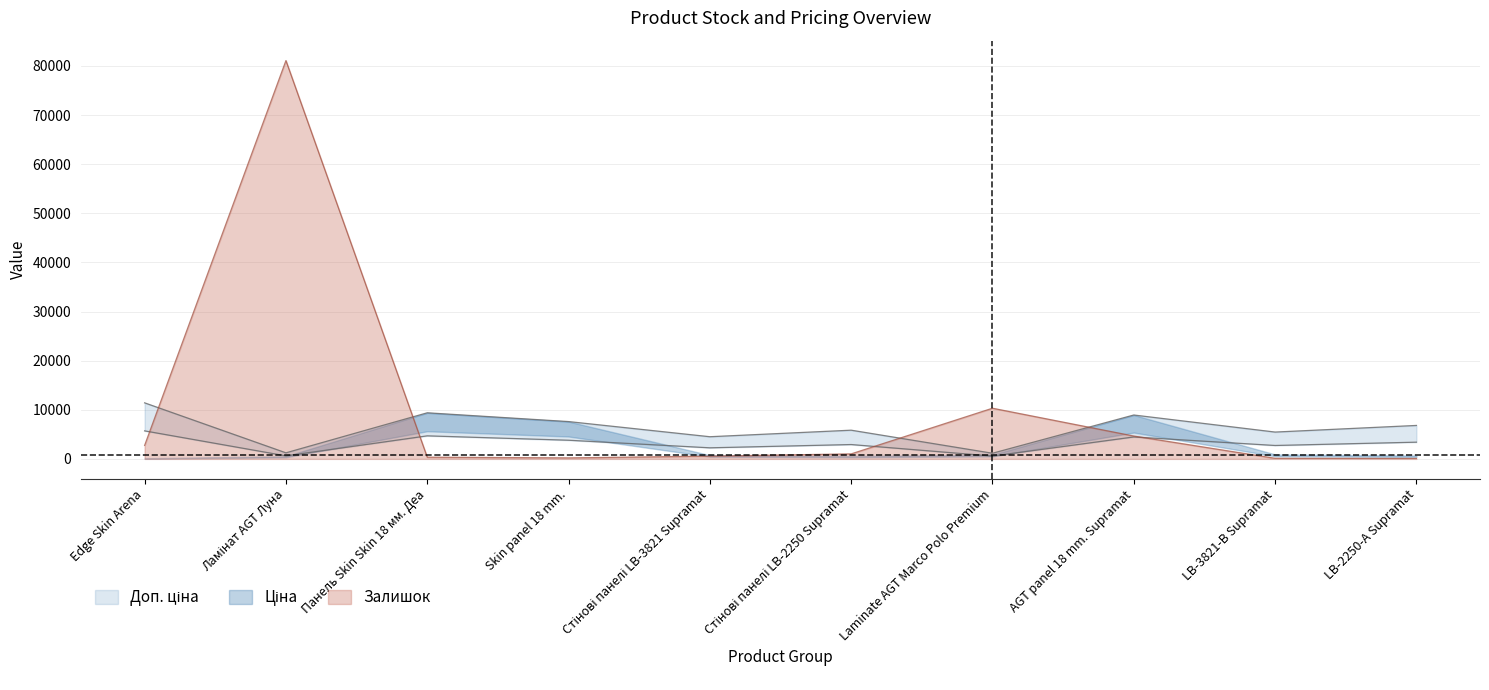

What is the highest value of the Залишок series?

81080